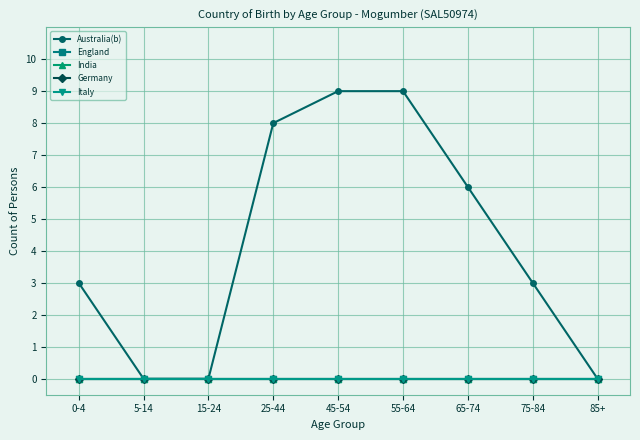

Does the chart have visible grid lines?

Yes